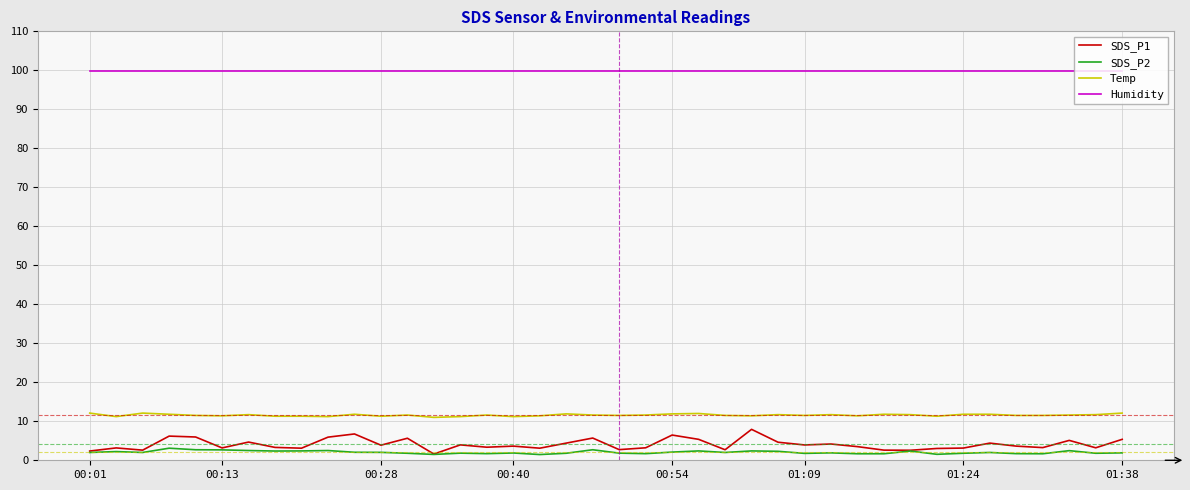

What is the maximum value shown in the chart?

99.9